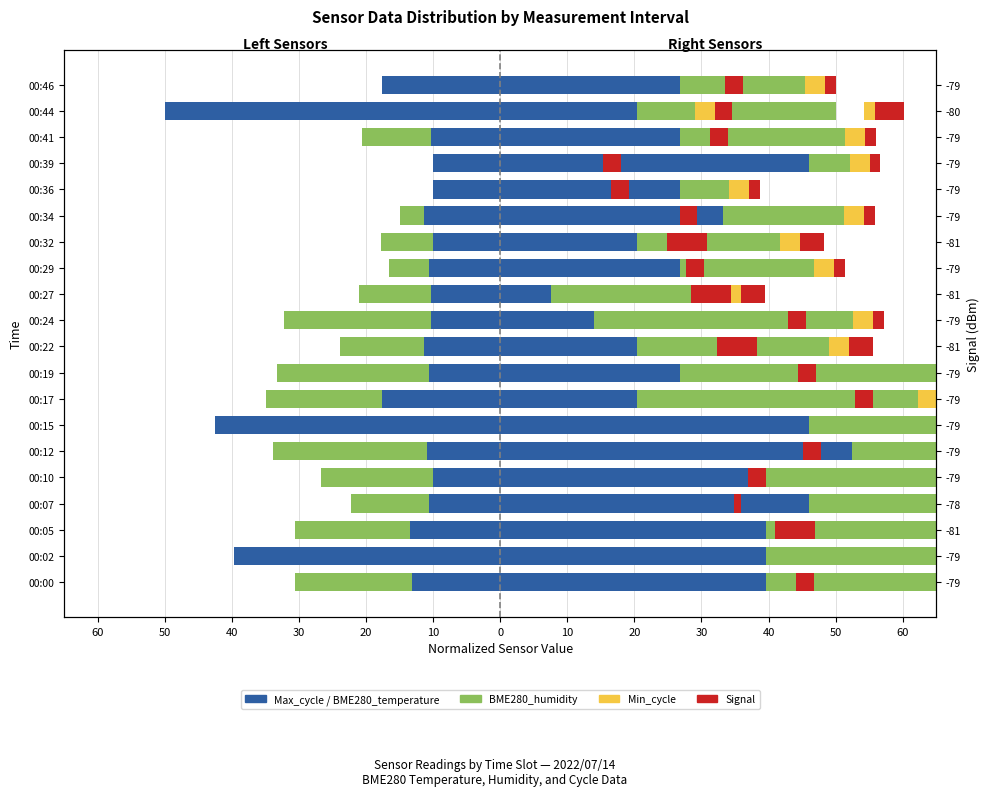

At how many categories does at least one series exceed -69?

20